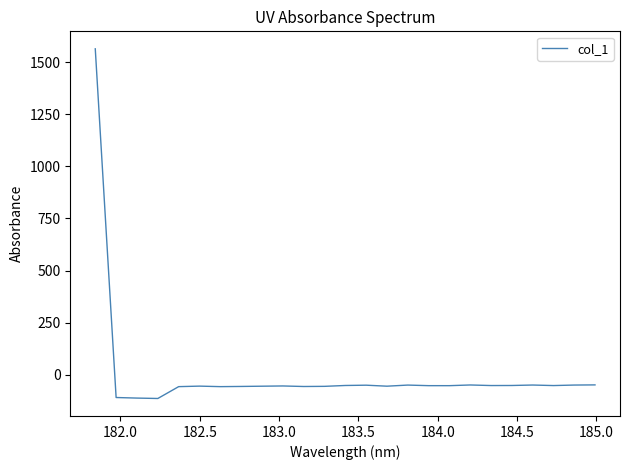

What is the minimum value shown in the chart?

-114.4